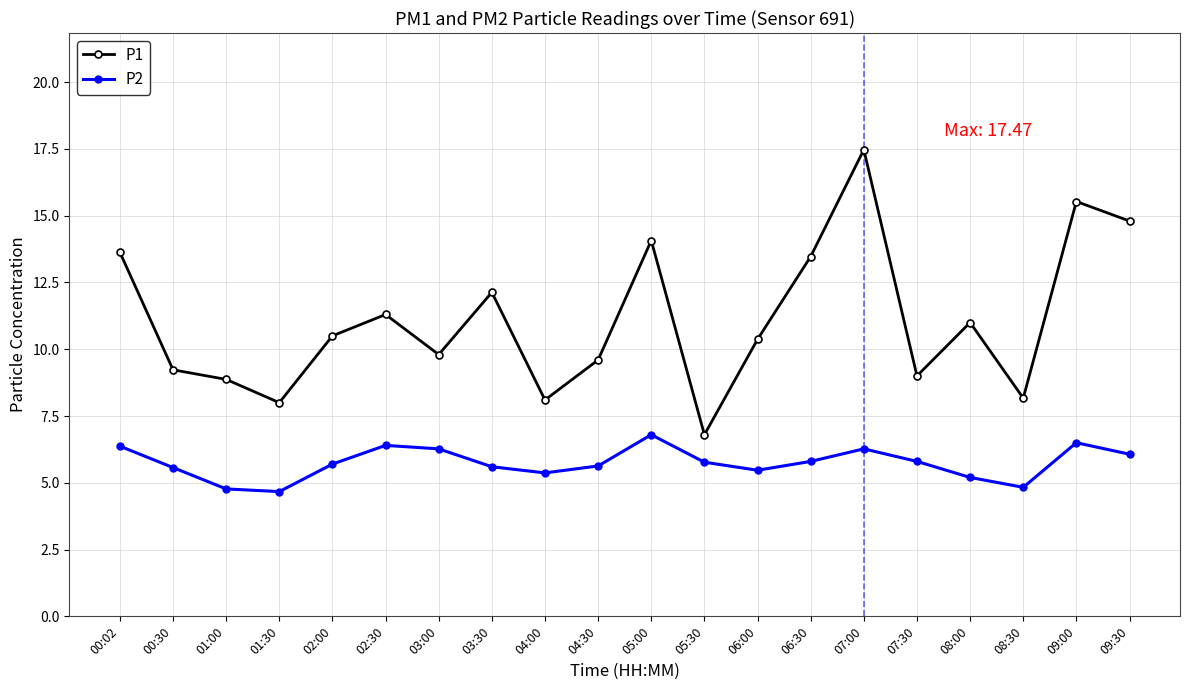

What is the total value across all series at 05:30?

12.6